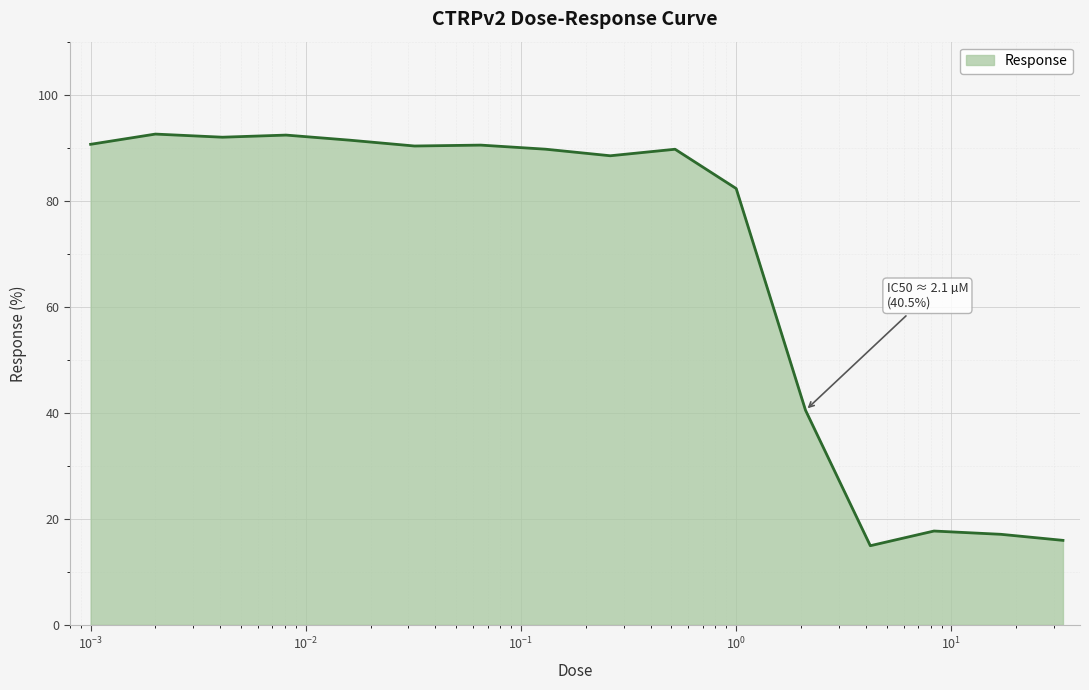

What is the difference between the maximum and minimum values?

77.6